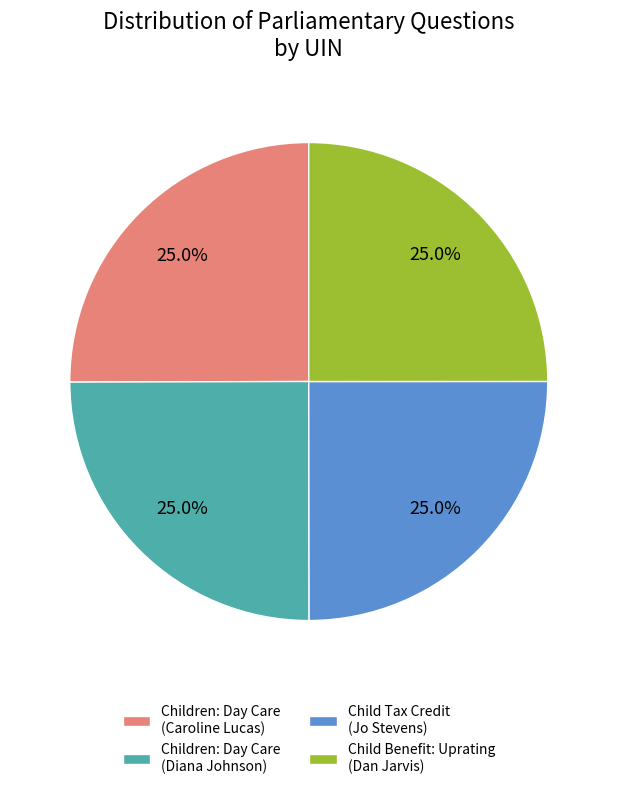

Is it true that Children: Day Care (Caroline Lucas) is 25% of the pie?

True